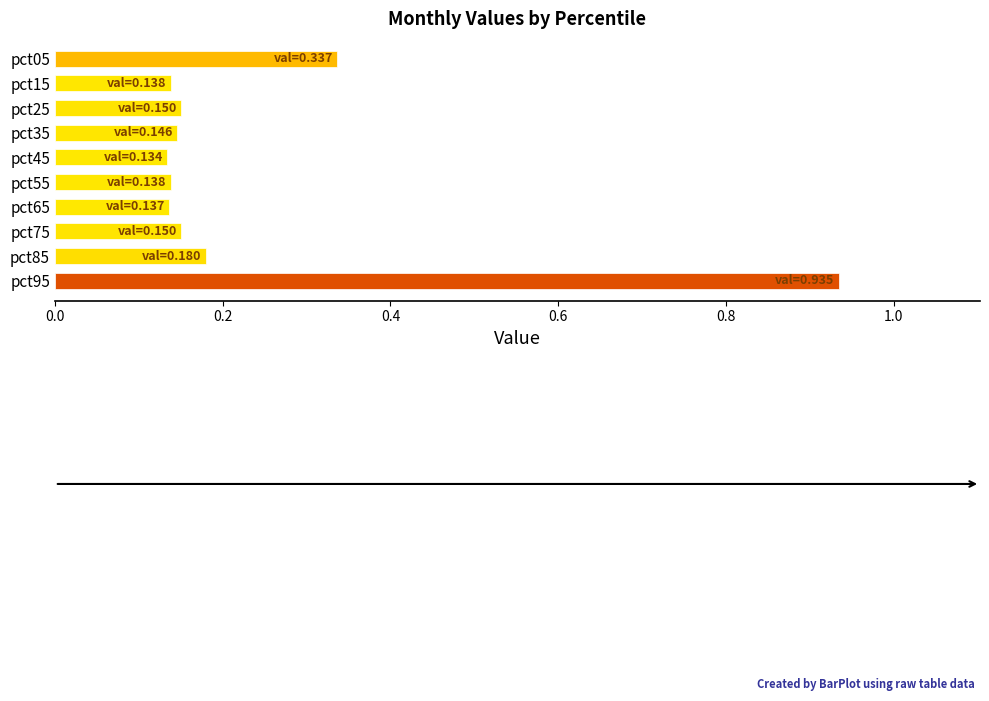

At which category does the chart reach its peak across all series?

pct95